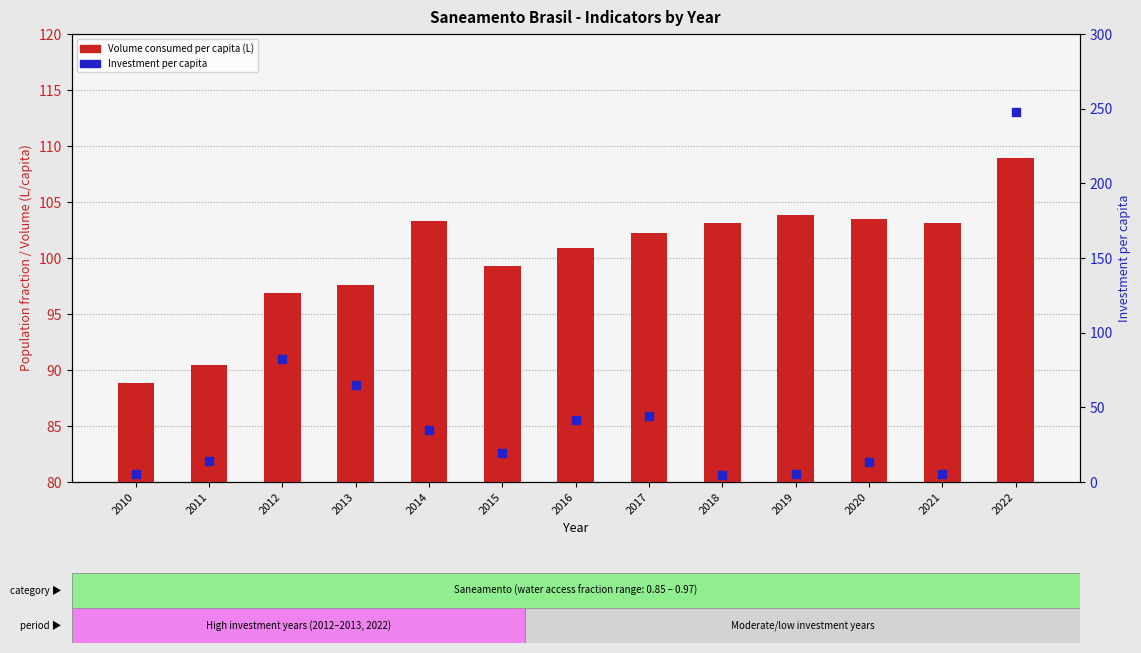

At which category is the sum across all series the highest?

2022